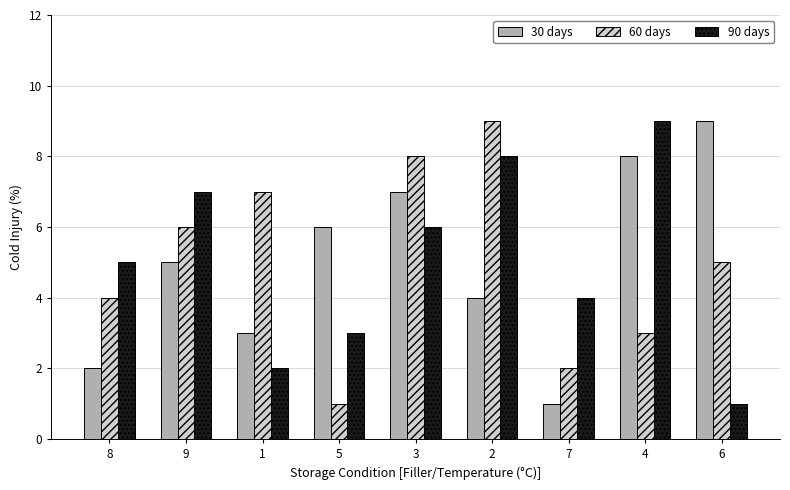

What is the difference between the highest and lowest values at 3?

2